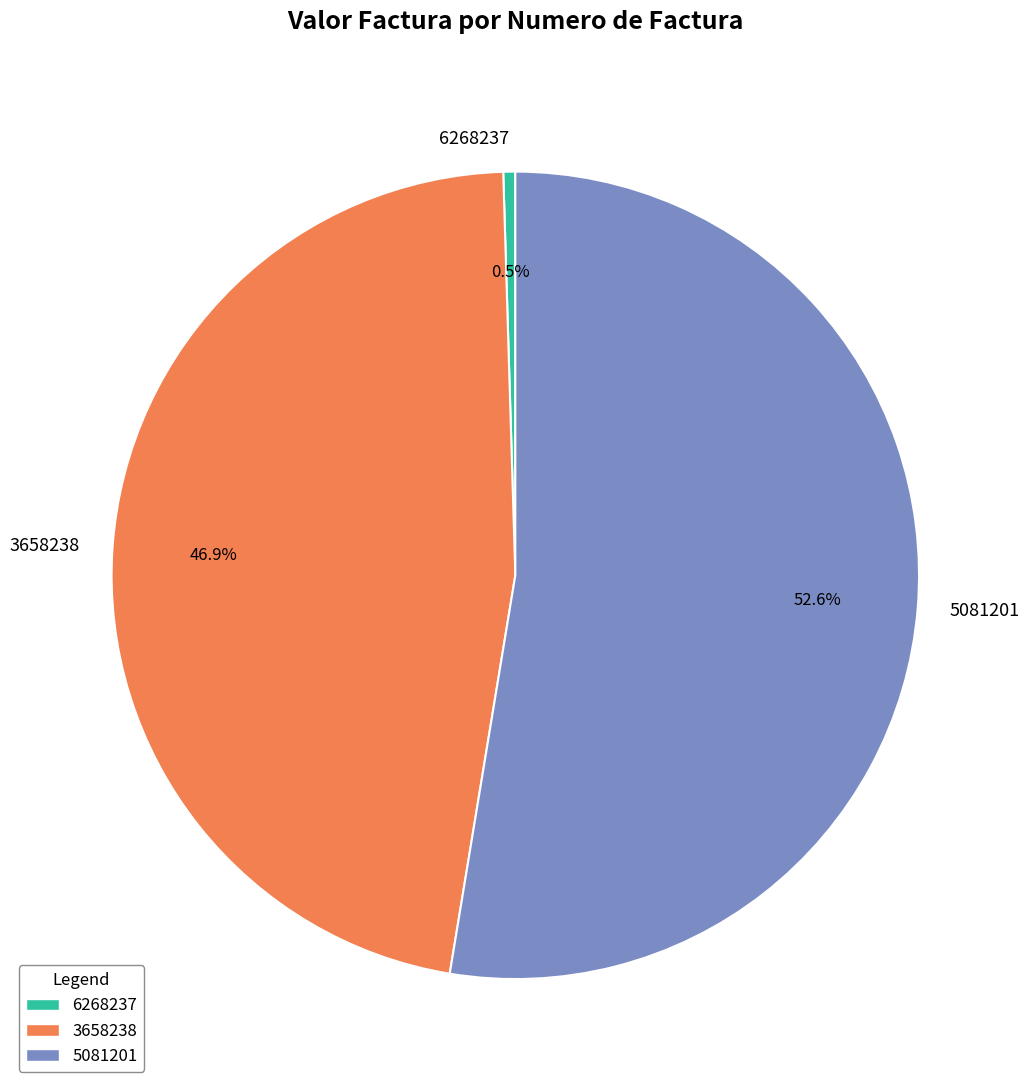

How many segments does this pie chart have?

3